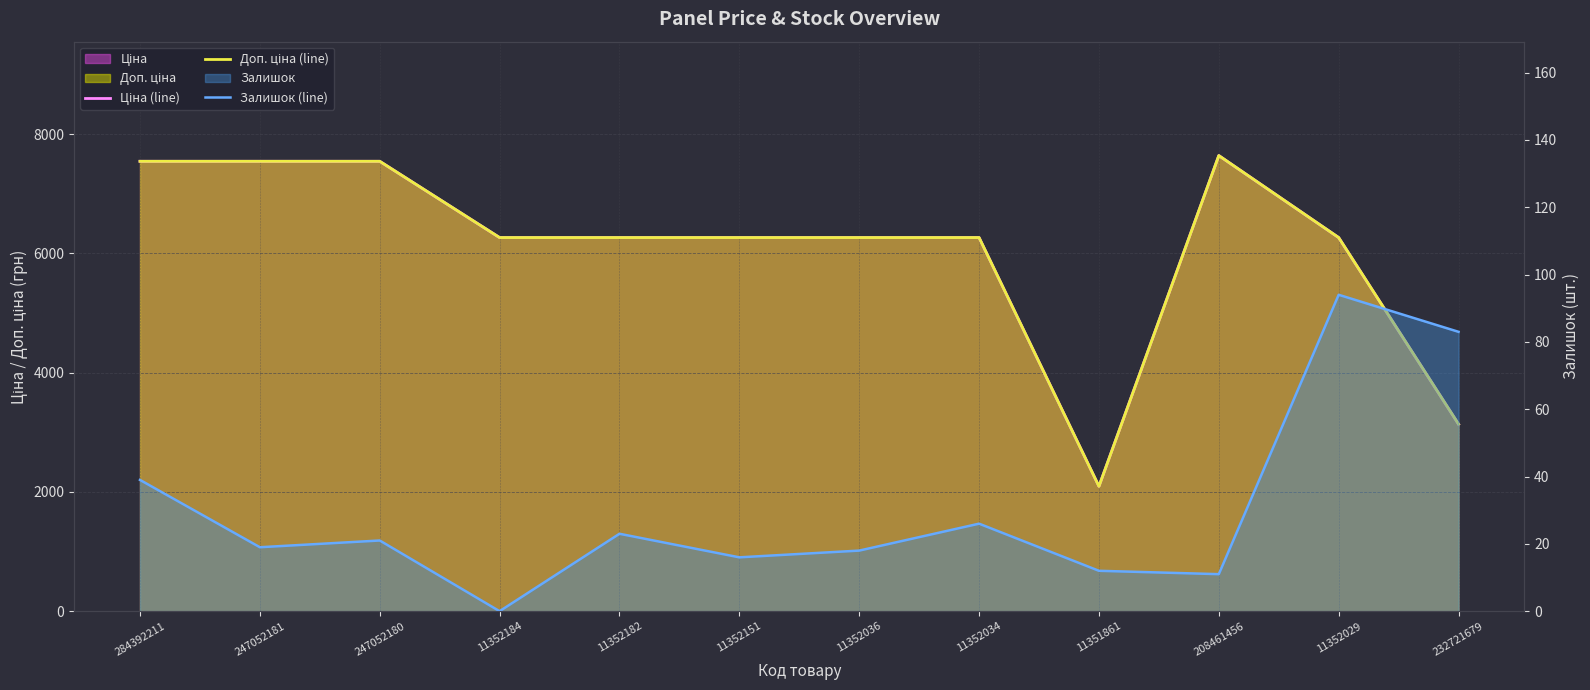

At which category is the sum across all series the highest?

208461456